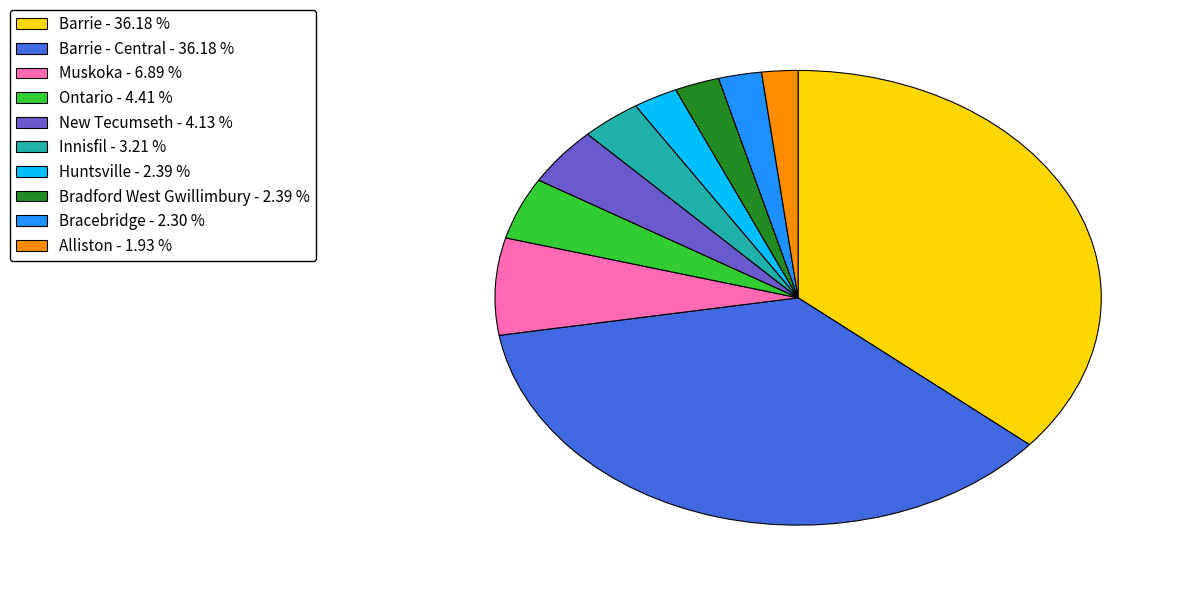

Does any single category account for the majority?

No